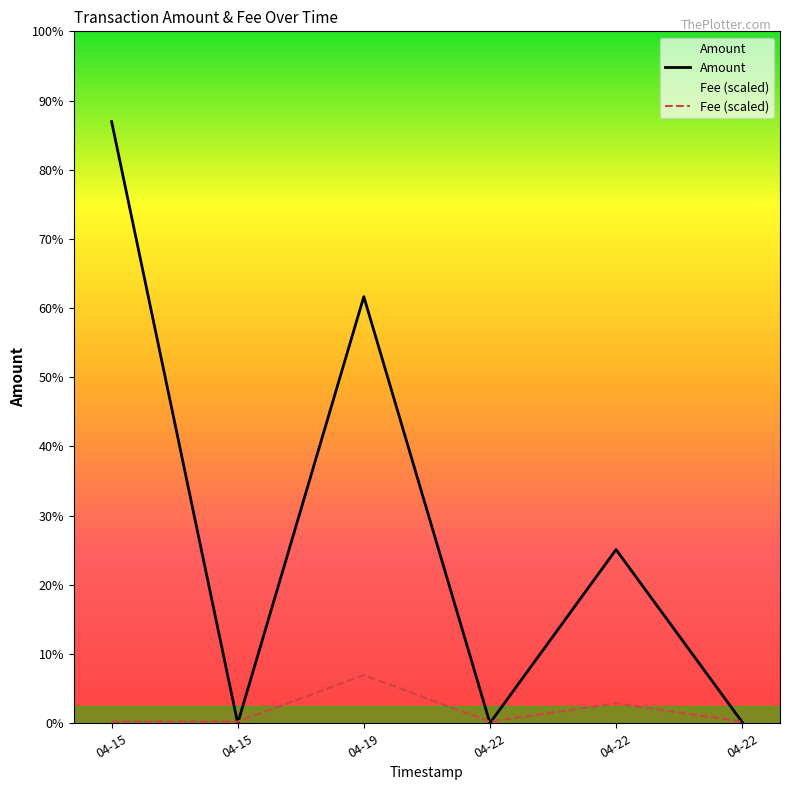

Is it true that Amount equals 1403.1 at 04-22?

False